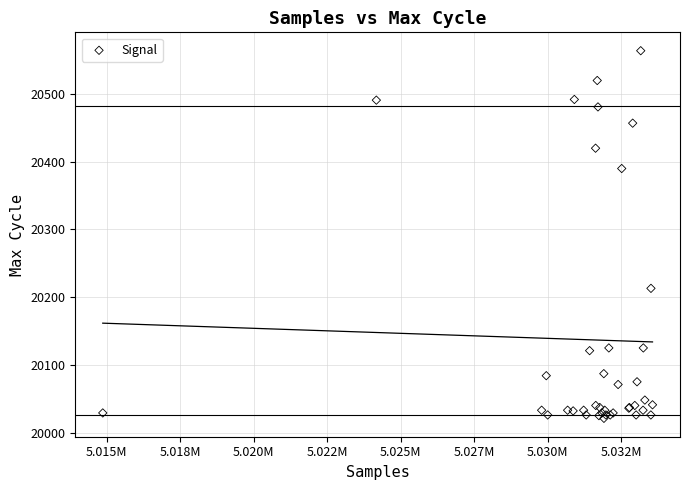

What Y value in the scatter plot is closest to 20292?

20213